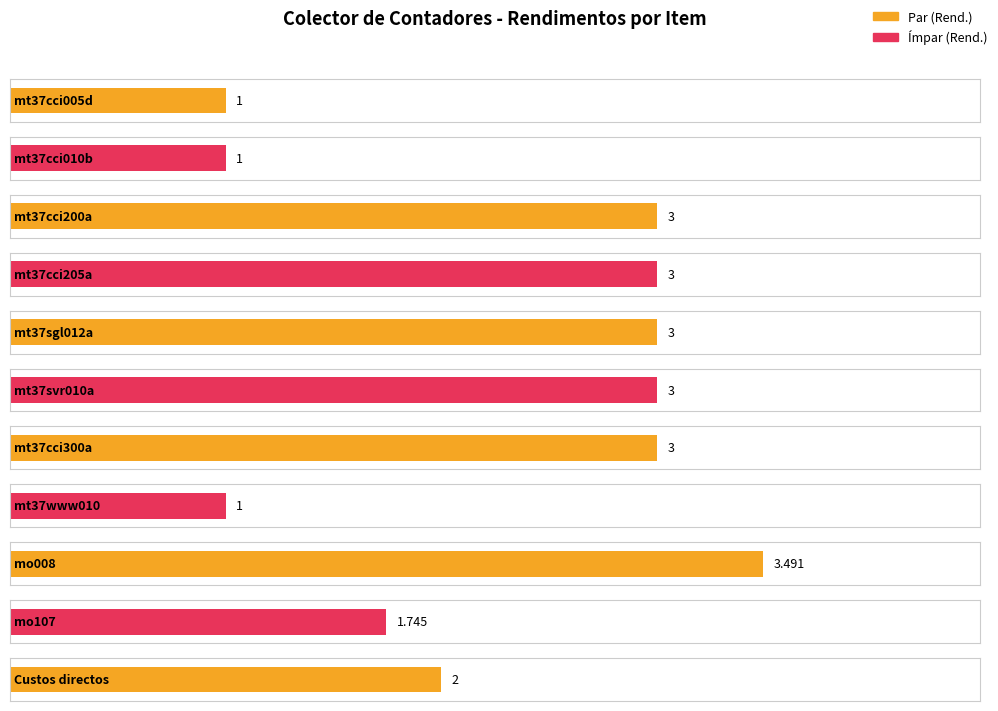

Reading left to right, transcribe all the data shown in this chart.

mt37cci005d=1.0	mt37cci010b=1.0	mt37cci200a=3.0	mt37cci205a=3.0	mt37sgl012a=3.0	mt37svr010a=3.0	mt37cci300a=3.0	mt37www010=1.0	mo008=3.5	mo107=1.7	Custos directos=2.0